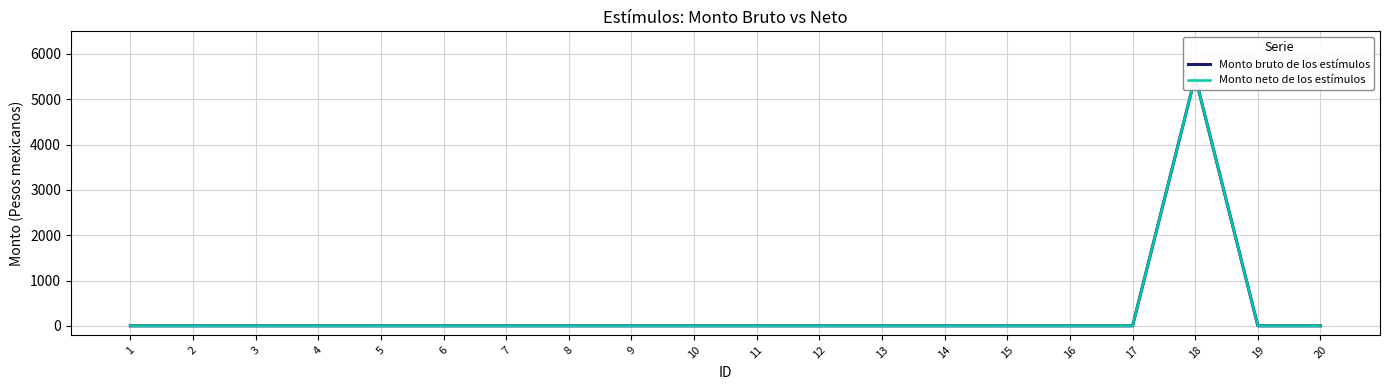

What are all the series names shown in the legend?

Monto bruto de los estímulos, Monto neto de los estímulos